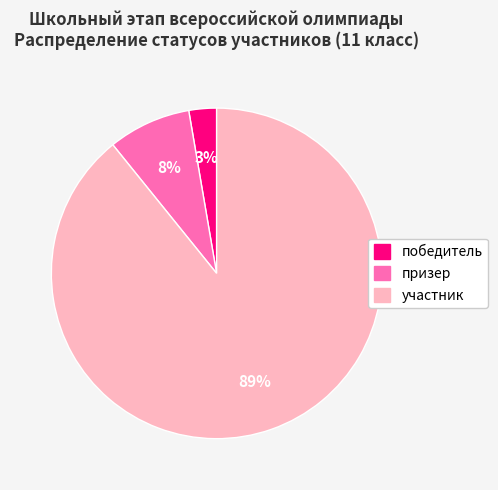

Which slice represents more than half of the pie?

участник